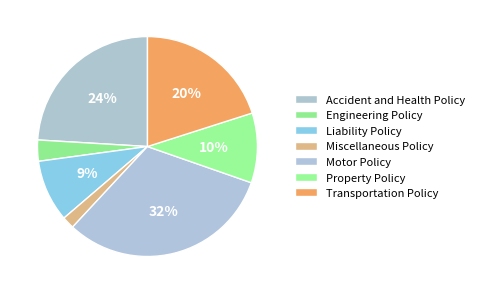

How many segments does this pie chart have?

7